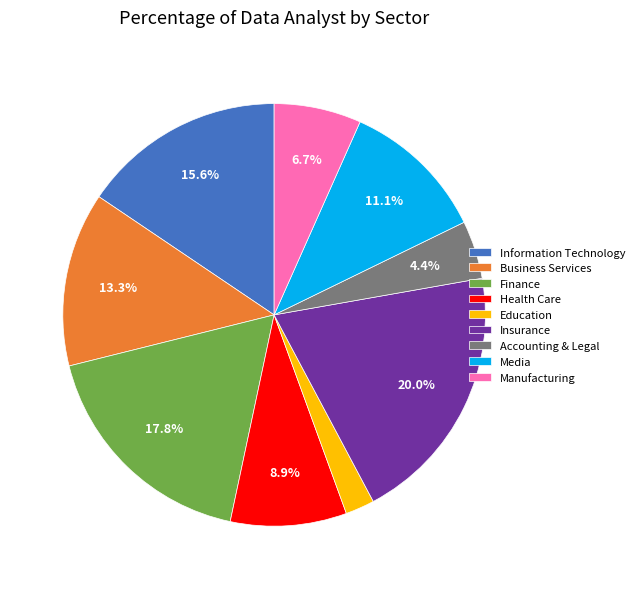

Does Education account for over 50% of the chart?

No